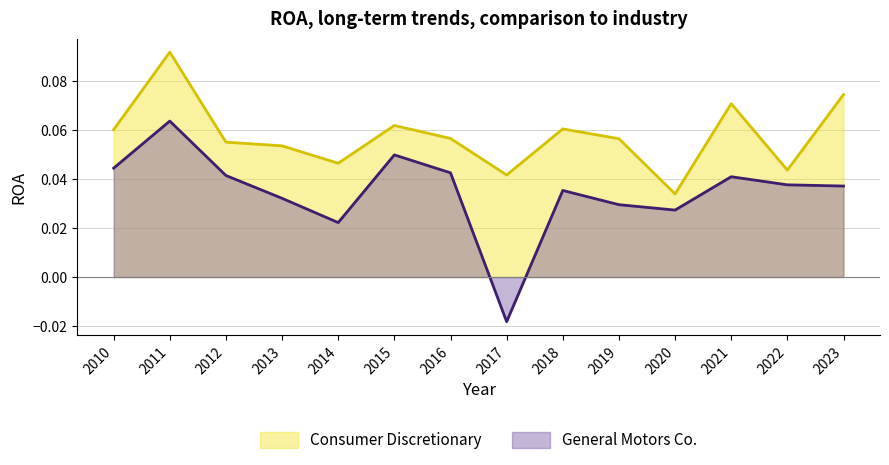

Count the number of data series in this chart.

2